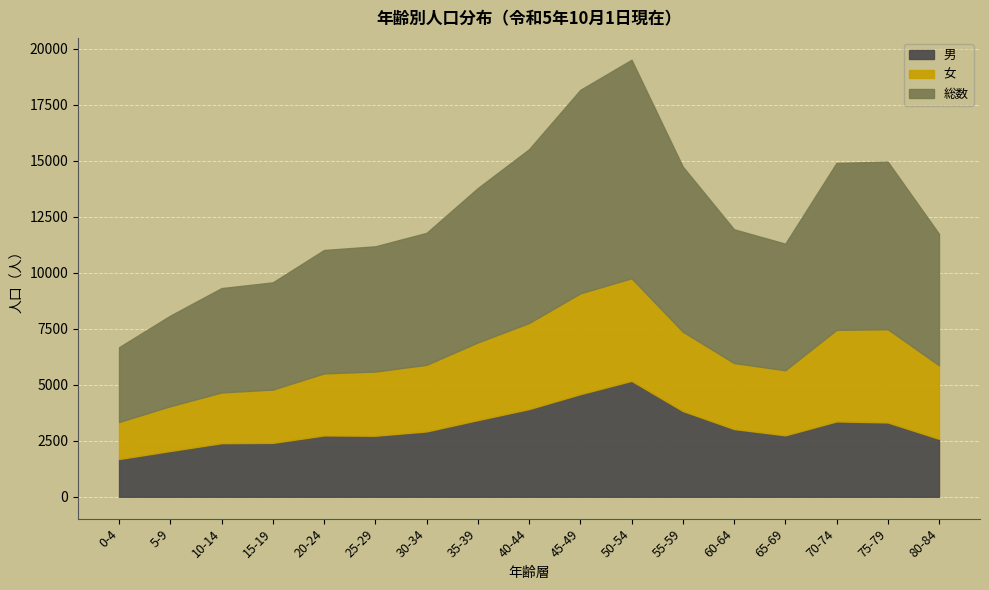

List the labels in order of 総数 value, smallest first.

0-4, 5-9, 10-14, 15-19, 20-24, 25-29, 65-69, 80-84, 30-34, 60-64, 35-39, 55-59, 70-74, 75-79, 40-44, 45-49, 50-54